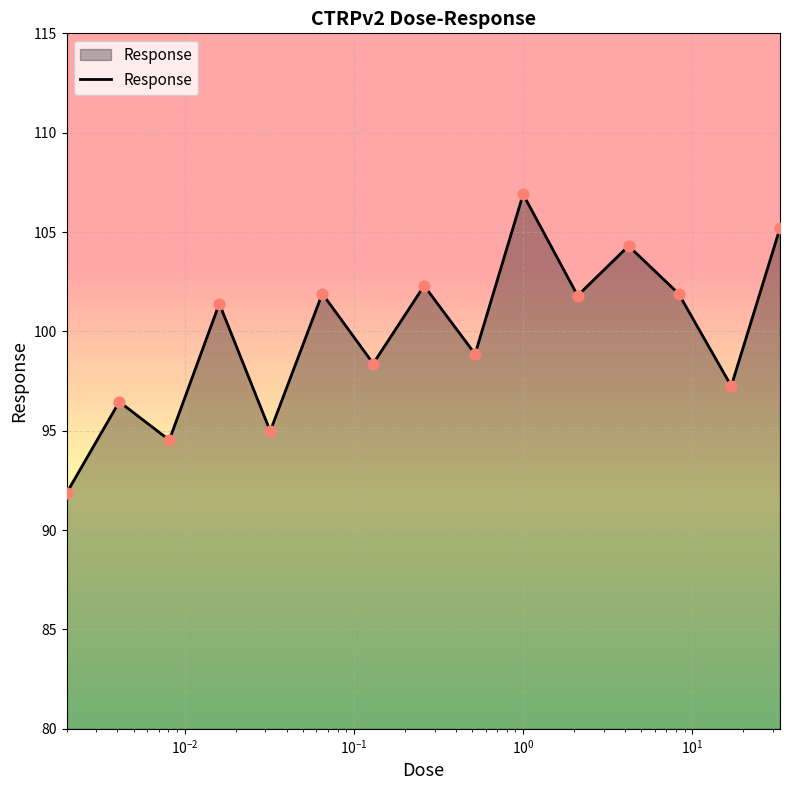

What is the difference between the maximum and minimum values?

15.0